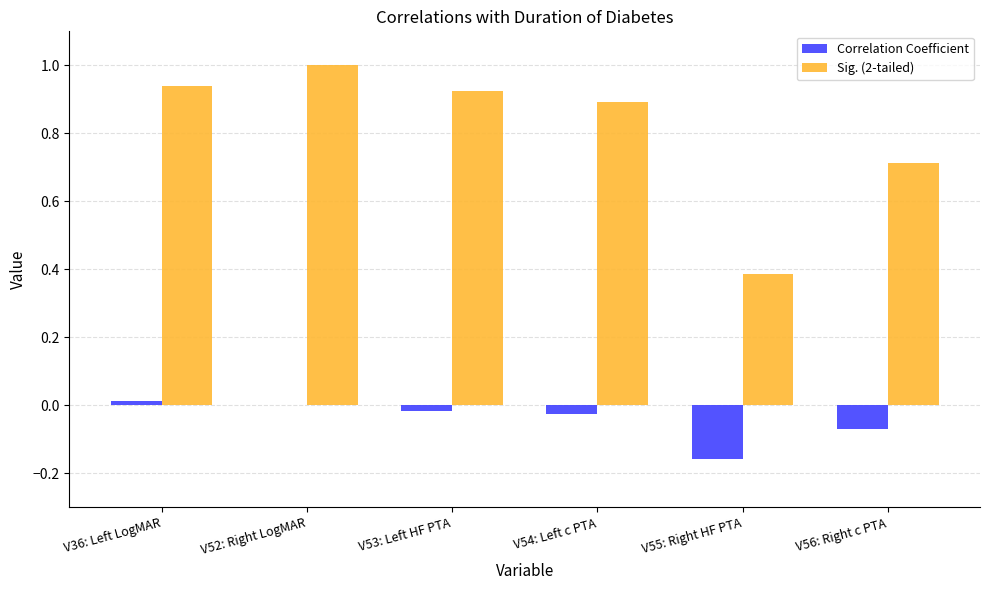

Count the Sig. (2-tailed) values in the range 0 to 1.

6